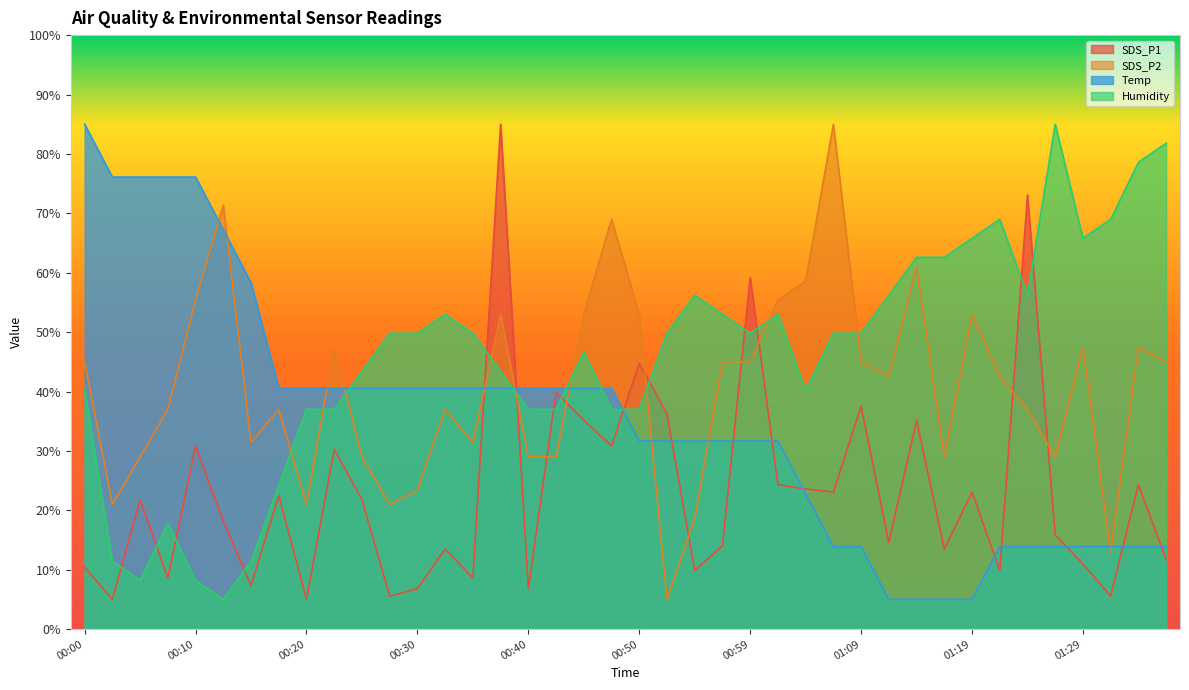

What is the average value of the SDS_P2 series?

40.7